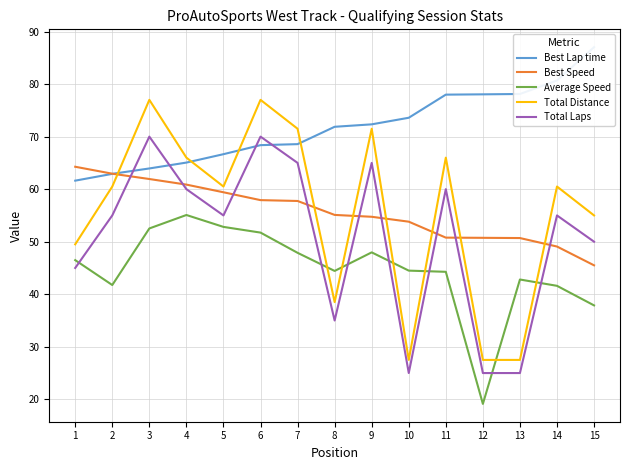

Between 5 and 9, which series saw the biggest shift?

Total Distance